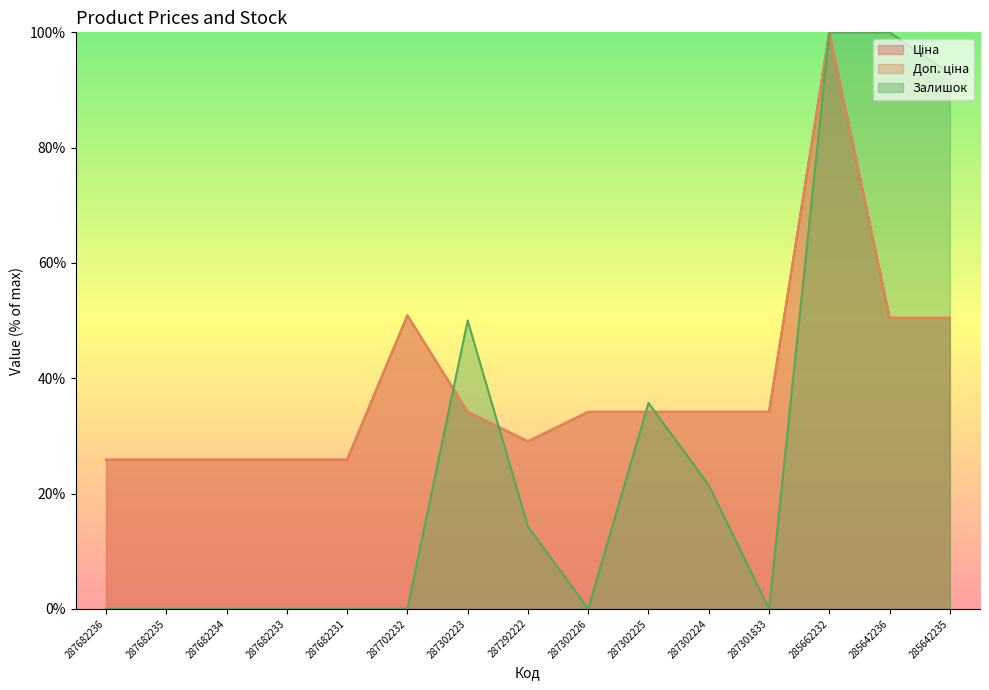

The Доп. ціна series shows 9.4 at 287682234. True or false?

False